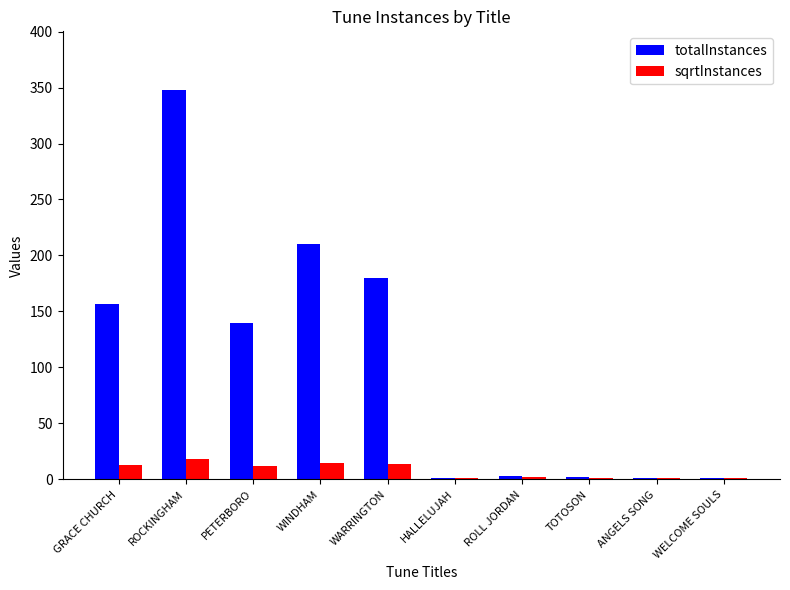

What is the greatest value displayed?

348.0